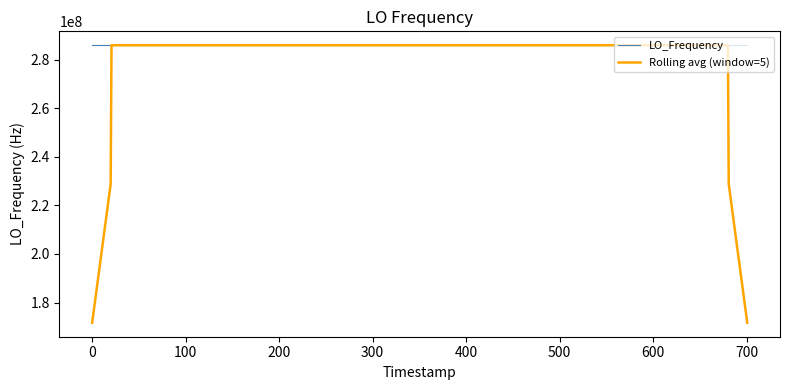

Rank the series by their average value, from lowest to highest.

Rolling avg (window=5), LO_Frequency